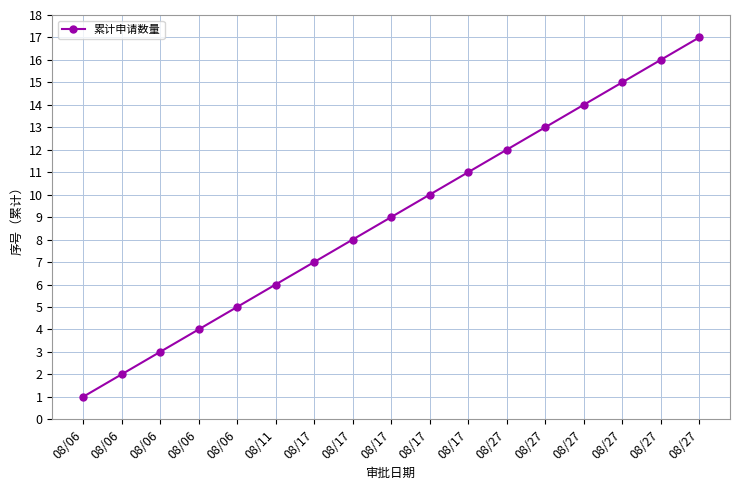

What is the average value?

9